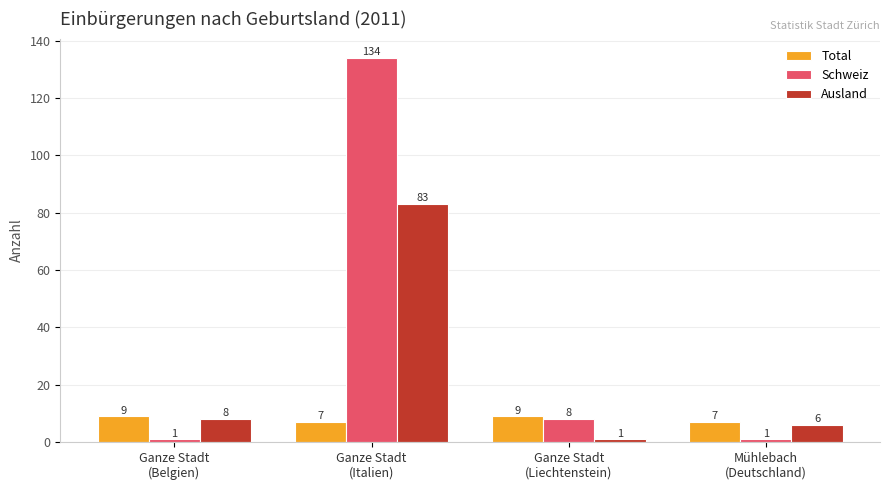

Reading left to right, transcribe all the data shown in this chart.

Total: 9	7	9	7
Schweiz: 1	134	8	1
Ausland: 8	83	1	6